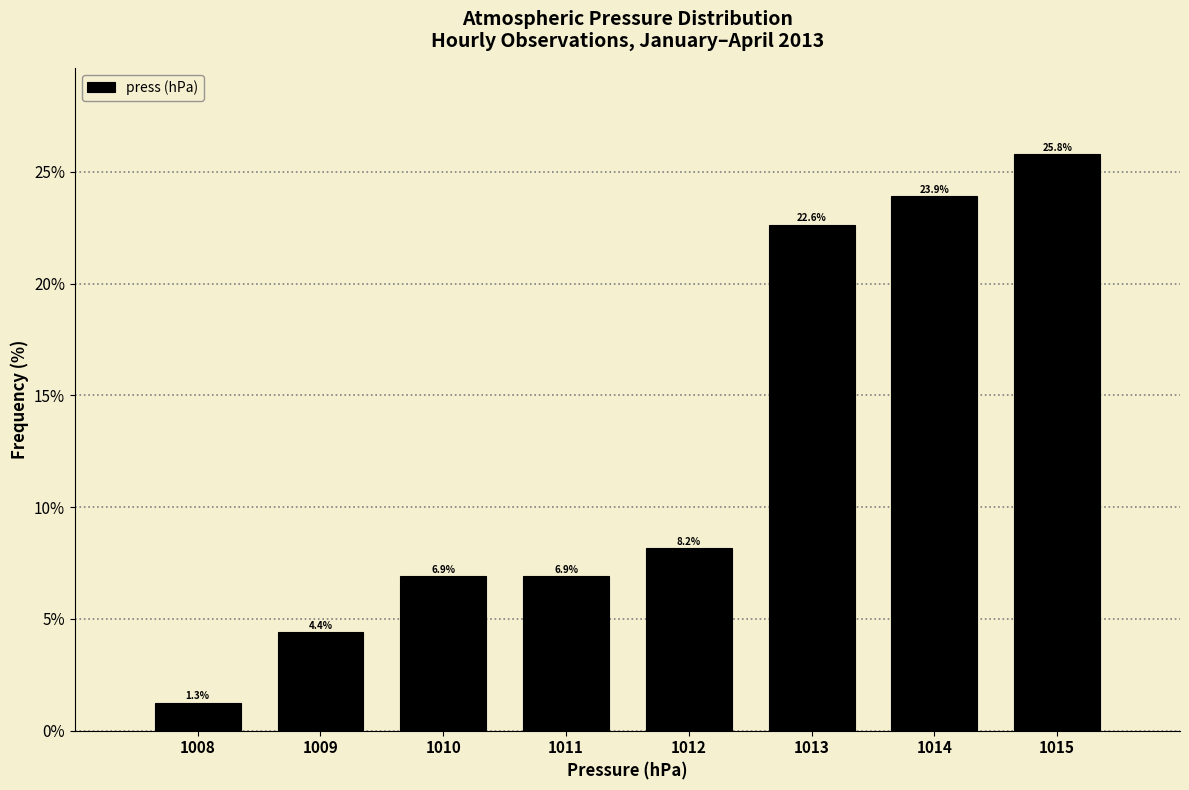

Reading left to right, list every bar in this chart as the range it spans on the x-axis followed by its height.

1007.5 to 1008.5: 1.3
1008.5 to 1009.5: 4.4
1009.5 to 1010.5: 6.9
1010.5 to 1011.5: 6.9
1011.5 to 1012.5: 8.2
1012.5 to 1013.5: 22.6
1013.5 to 1014.5: 23.9
1014.5 to 1015.5: 25.8